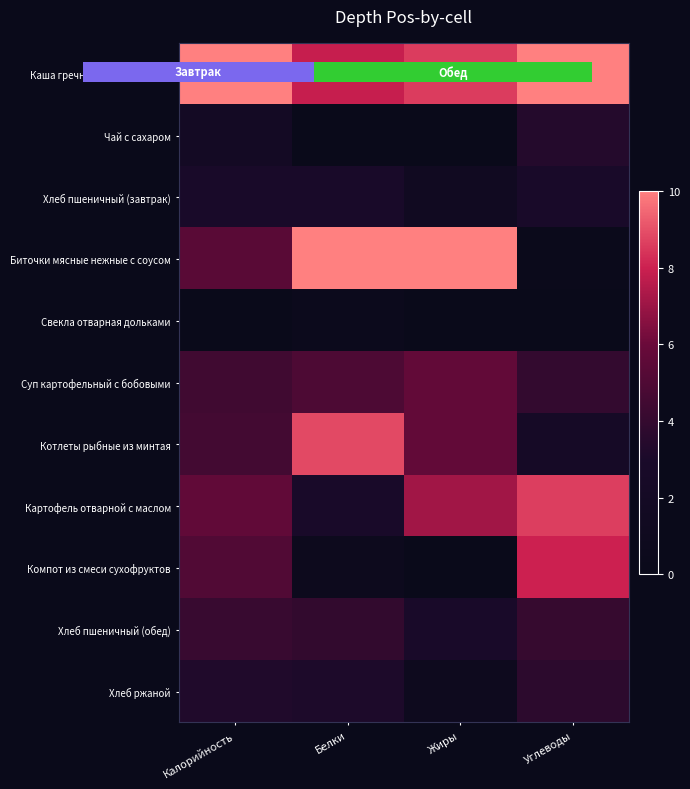

The Компот из смеси сухофруктов series shows 0.0 at Жиры. True or false?

True